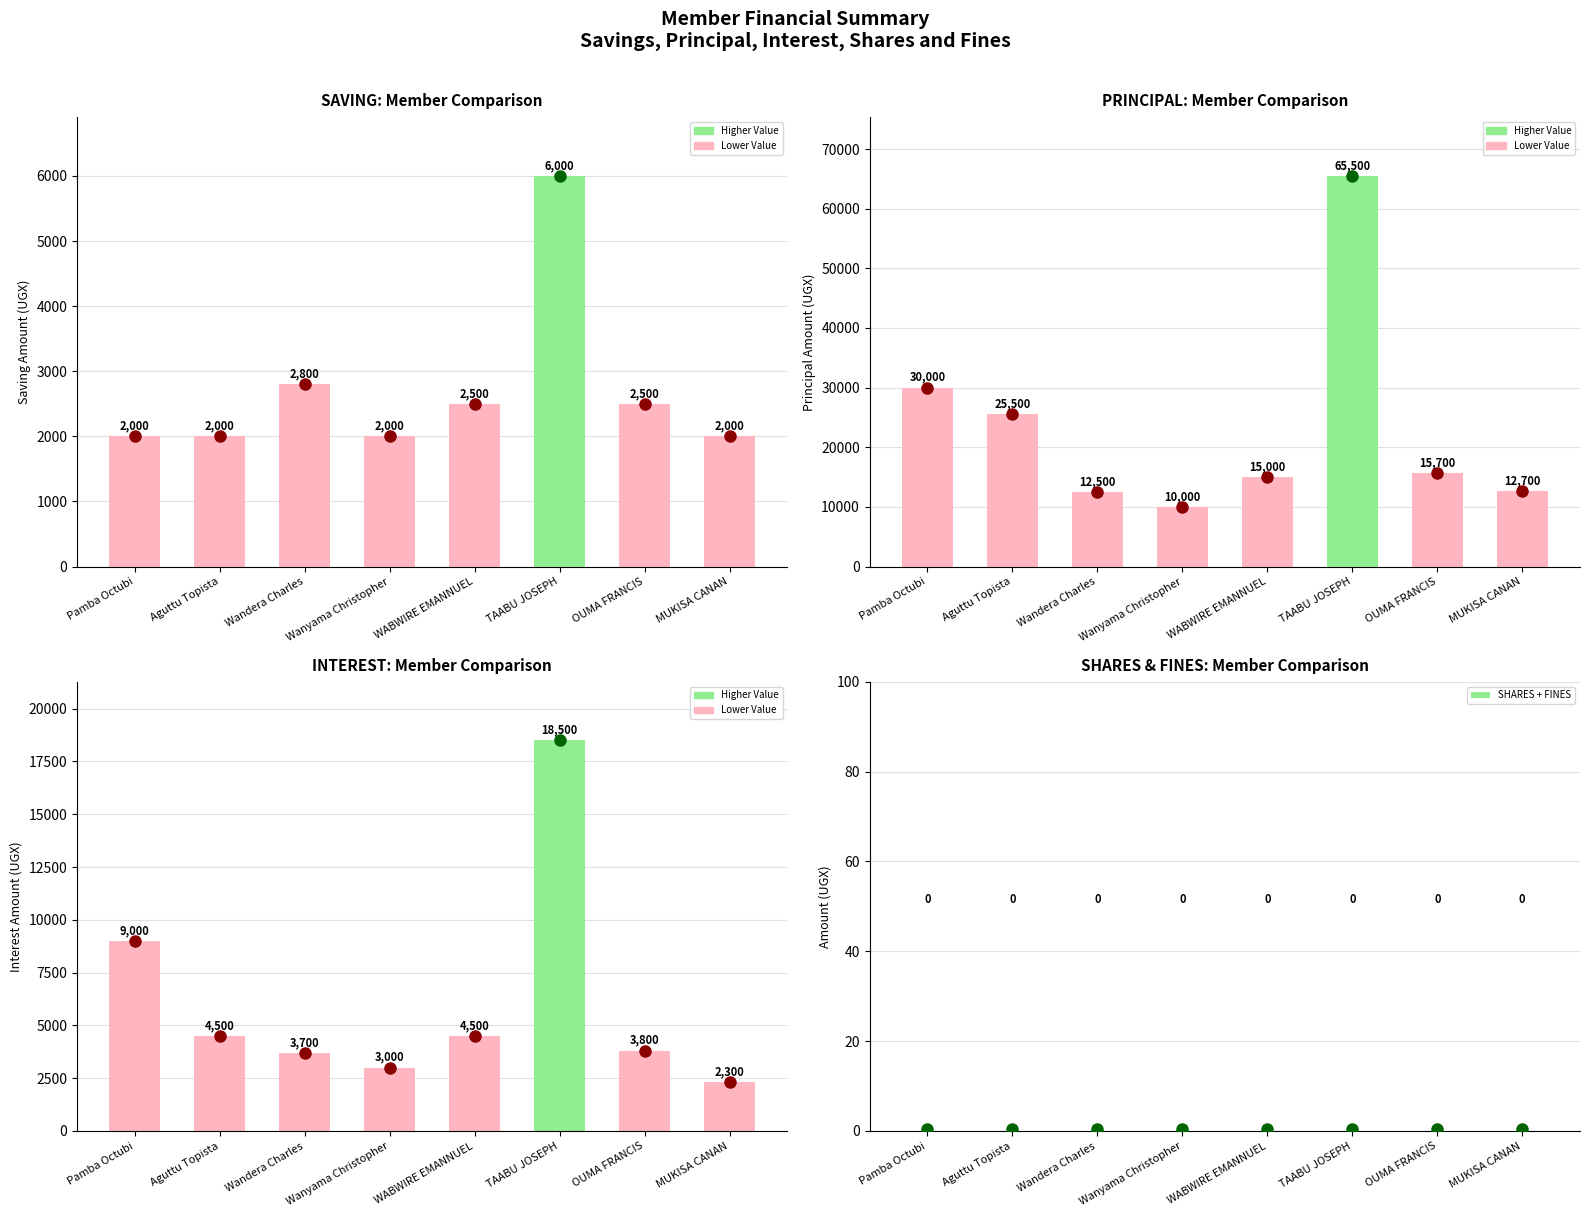

How many groups of bars are there?

8